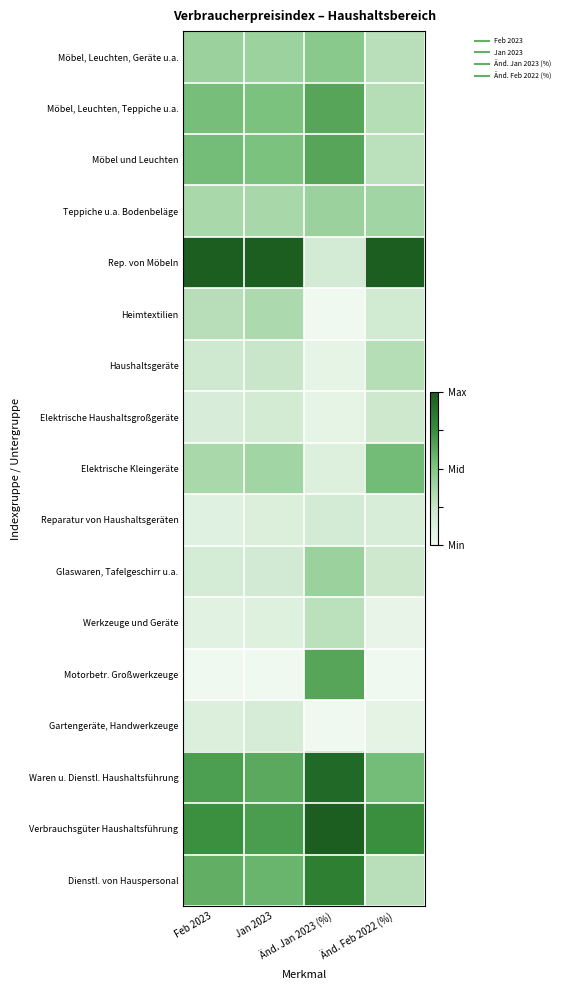

Reading left to right, list all the values displayed in this chart.

Möbel, Leuchten, Geräte u.a.: Feb 2023=0.4	Jan 2023=0.4	Änd. Jan 2023 (%)=0.5	Änd. Feb 2022 (%)=0.3
Möbel, Leuchten, Teppiche u.a.: Feb 2023=0.5	Jan 2023=0.5	Änd. Jan 2023 (%)=0.6	Änd. Feb 2022 (%)=0.3
Möbel und Leuchten: Feb 2023=0.5	Jan 2023=0.5	Änd. Jan 2023 (%)=0.6	Änd. Feb 2022 (%)=0.3
Teppiche u.a. Bodenbeläge: Feb 2023=0.4	Jan 2023=0.4	Änd. Jan 2023 (%)=0.4	Änd. Feb 2022 (%)=0.4
Rep. von Möbeln: Feb 2023=1.0	Jan 2023=1.0	Änd. Jan 2023 (%)=0.2	Änd. Feb 2022 (%)=1.0
Heimtextilien: Feb 2023=0.3	Jan 2023=0.3	Änd. Jan 2023 (%)=0.0	Änd. Feb 2022 (%)=0.2
Haushaltsgeräte: Feb 2023=0.2	Jan 2023=0.2	Änd. Jan 2023 (%)=0.1	Änd. Feb 2022 (%)=0.3
Elektrische Haushaltsgroßgeräte: Feb 2023=0.1	Jan 2023=0.2	Änd. Jan 2023 (%)=0.1	Änd. Feb 2022 (%)=0.2
Elektrische Kleingeräte: Feb 2023=0.4	Jan 2023=0.4	Änd. Jan 2023 (%)=0.1	Änd. Feb 2022 (%)=0.5
Reparatur von Haushaltsgeräten: Feb 2023=0.1	Jan 2023=0.1	Änd. Jan 2023 (%)=0.2	Änd. Feb 2022 (%)=0.2
Glaswaren, Tafelgeschirr u.a.: Feb 2023=0.2	Jan 2023=0.2	Änd. Jan 2023 (%)=0.4	Änd. Feb 2022 (%)=0.2
Werkzeuge und Geräte: Feb 2023=0.1	Jan 2023=0.1	Änd. Jan 2023 (%)=0.3	Änd. Feb 2022 (%)=0.1
Motorbetr. Großwerkzeuge: Feb 2023=0.0	Jan 2023=0.0	Änd. Jan 2023 (%)=0.6	Änd. Feb 2022 (%)=0.0
Gartengeräte, Handwerkzeuge: Feb 2023=0.1	Jan 2023=0.2	Änd. Jan 2023 (%)=0.0	Änd. Feb 2022 (%)=0.1
Waren u. Dienstl. Haushaltsführung: Feb 2023=0.7	Jan 2023=0.6	Änd. Jan 2023 (%)=0.9	Änd. Feb 2022 (%)=0.5
Verbrauchsgüter Haushaltsführung: Feb 2023=0.7	Jan 2023=0.7	Änd. Jan 2023 (%)=1.0	Änd. Feb 2022 (%)=0.7
Dienstl. von Hauspersonal: Feb 2023=0.6	Jan 2023=0.6	Änd. Jan 2023 (%)=0.8	Änd. Feb 2022 (%)=0.3